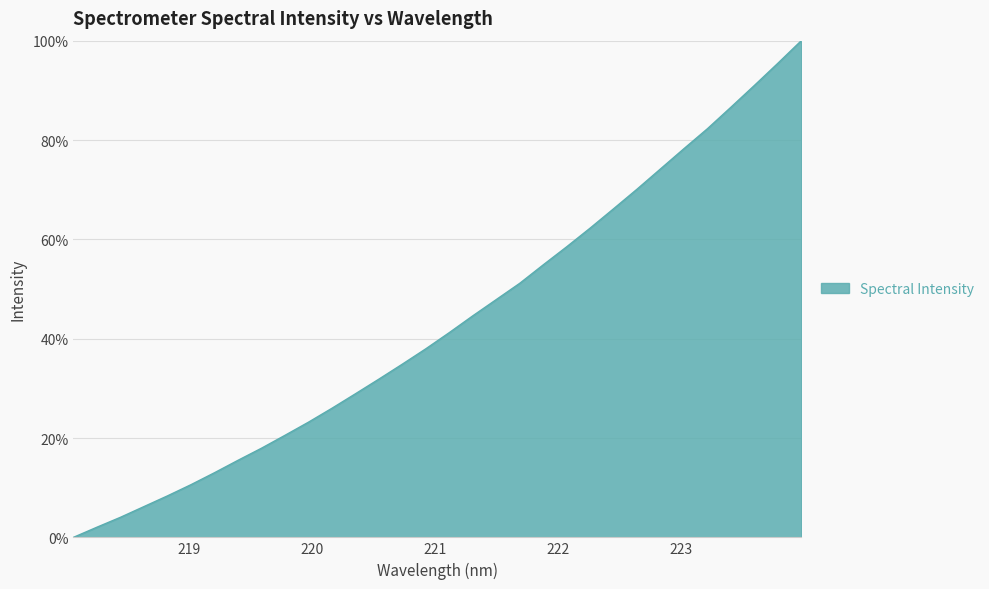

True or false: there are more than 2 points higher than both neighbors.

False